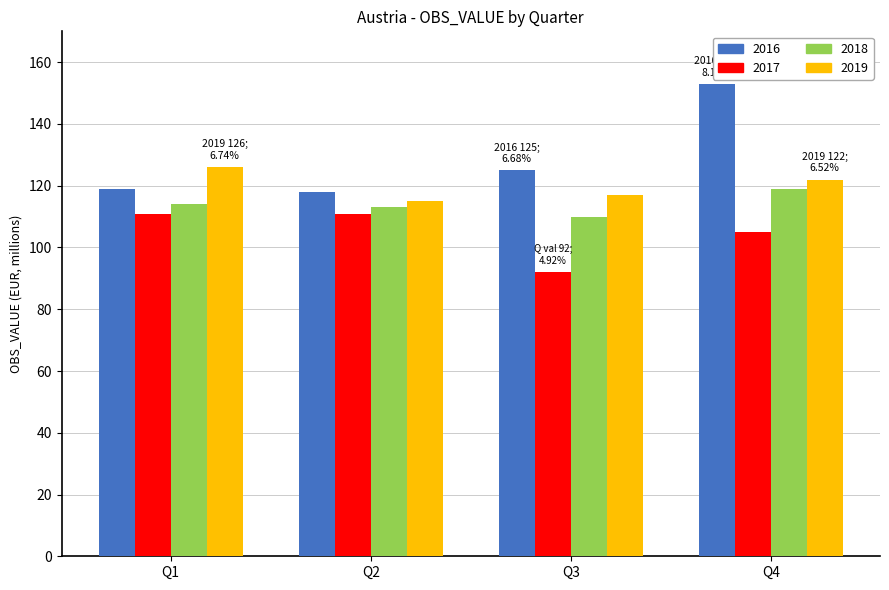

Reading left to right, list all the values displayed in this chart.

2016: 119	118	125	153
2017: 111	111	92	105
2018: 114	113	110	119
2019: 126	115	117	122